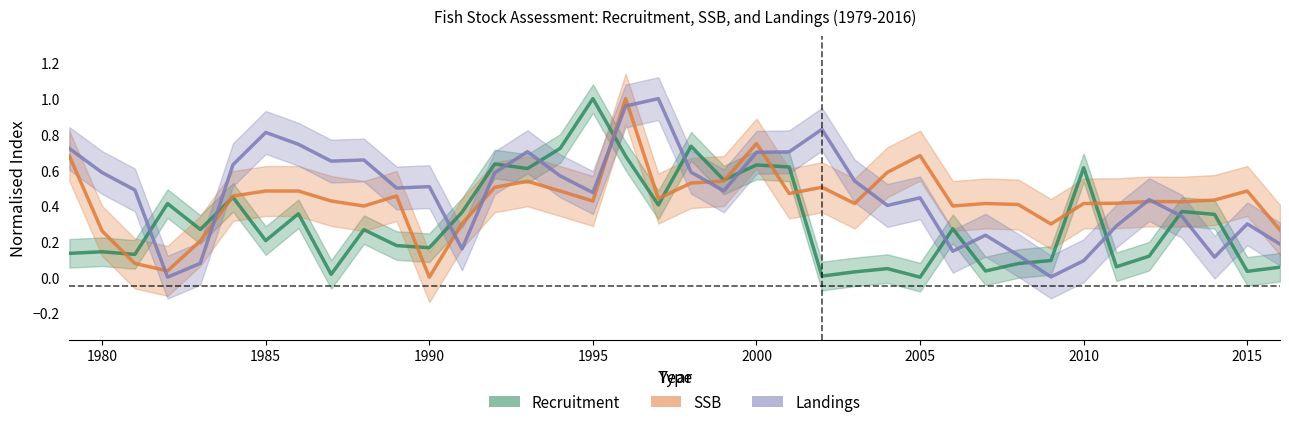

Does the chart have visible grid lines?

No